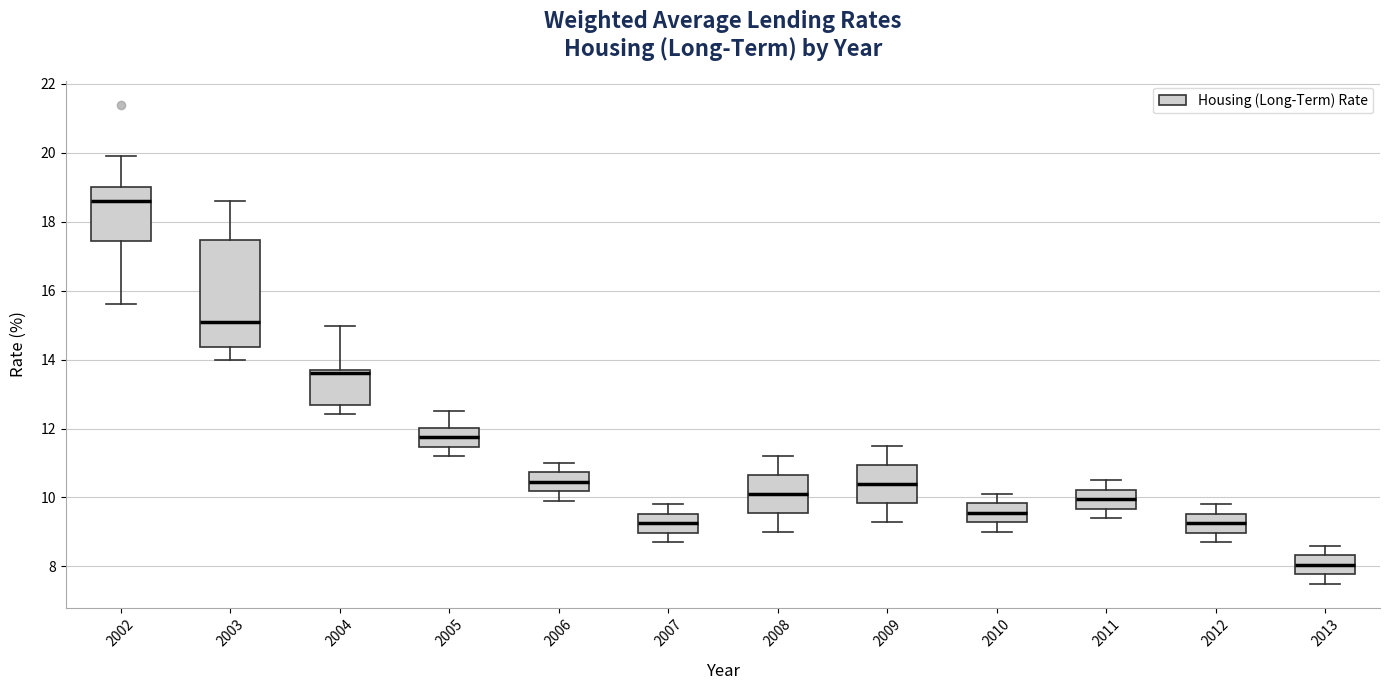

Which box has the highest median line?

2002